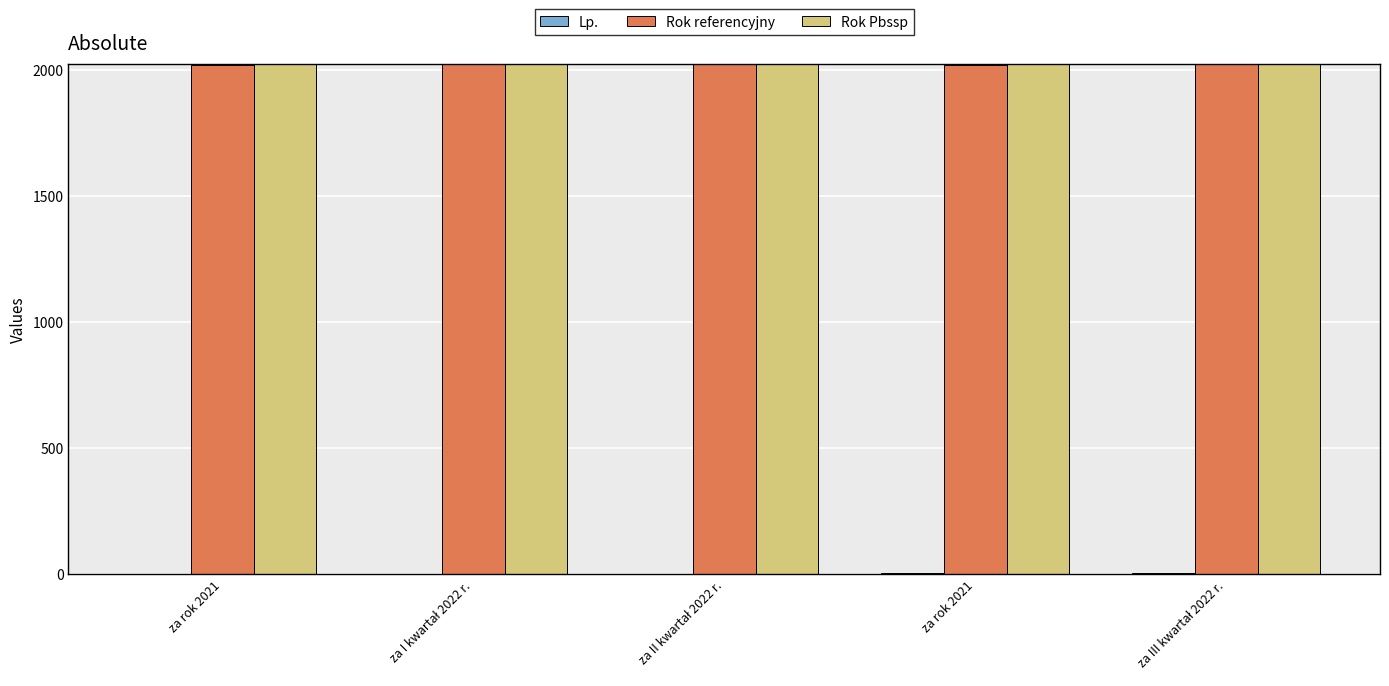

How many groups of bars are there?

5